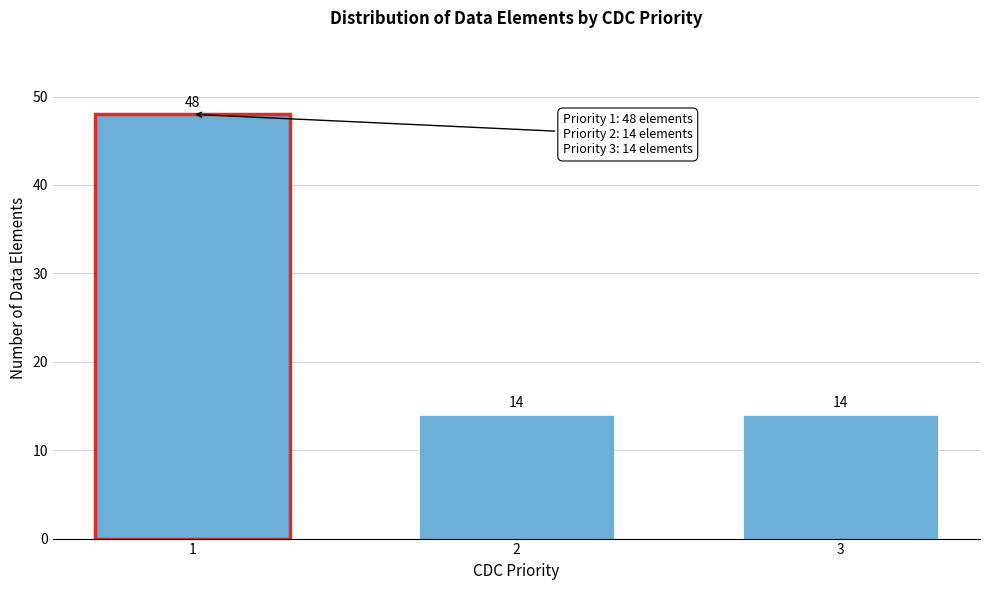

Reading left to right, what are all the values shown in this chart?

48	14	14